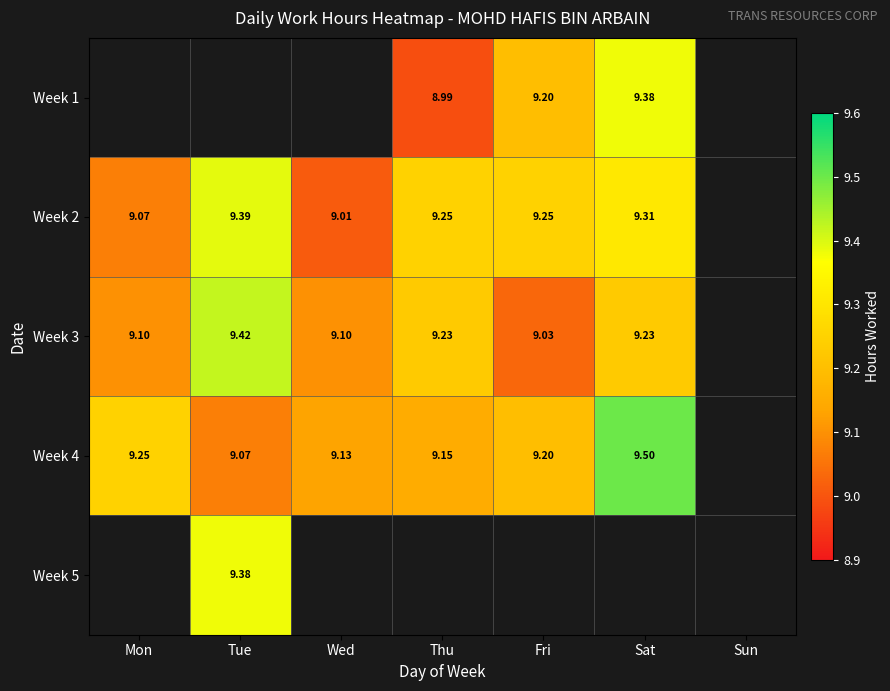

Which series has the largest range (max minus min)?

Week 4